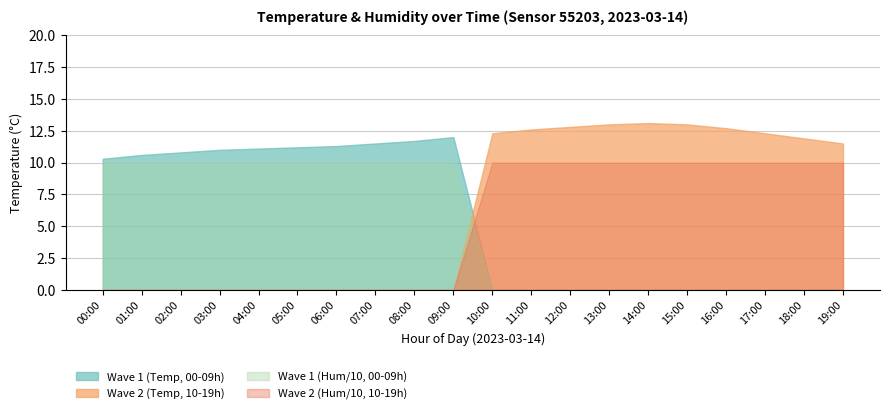

Which series has the largest total across all categories?

Wave 2 (Temp, 10-19h)